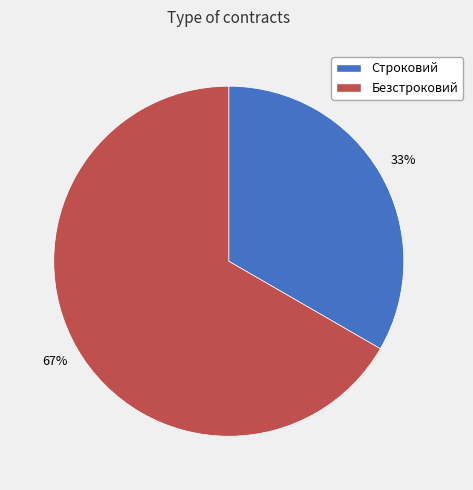

Is it true that Строковий is 33% of the pie?

True